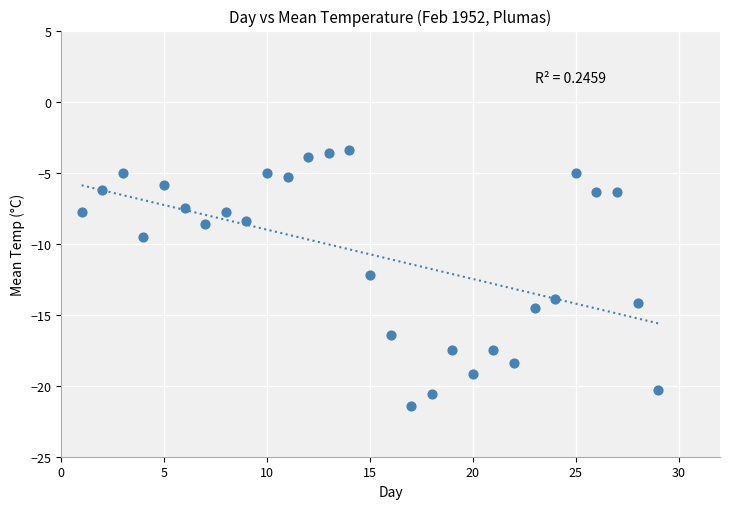

What is the range of Y values (max minus min)?

18.0